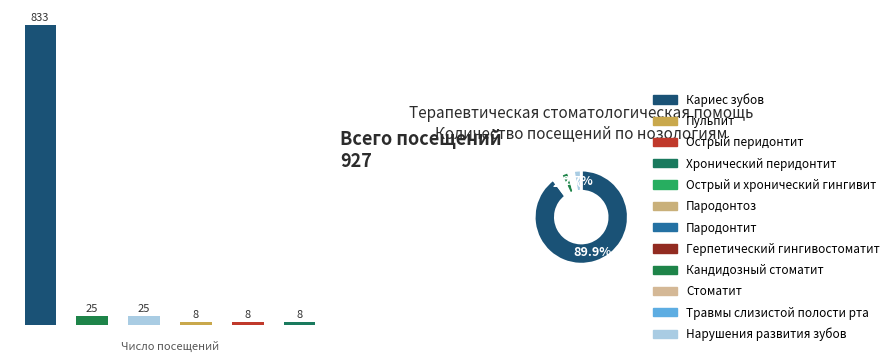

What is the ratio of the value at 1 to the value at 3?

3.1